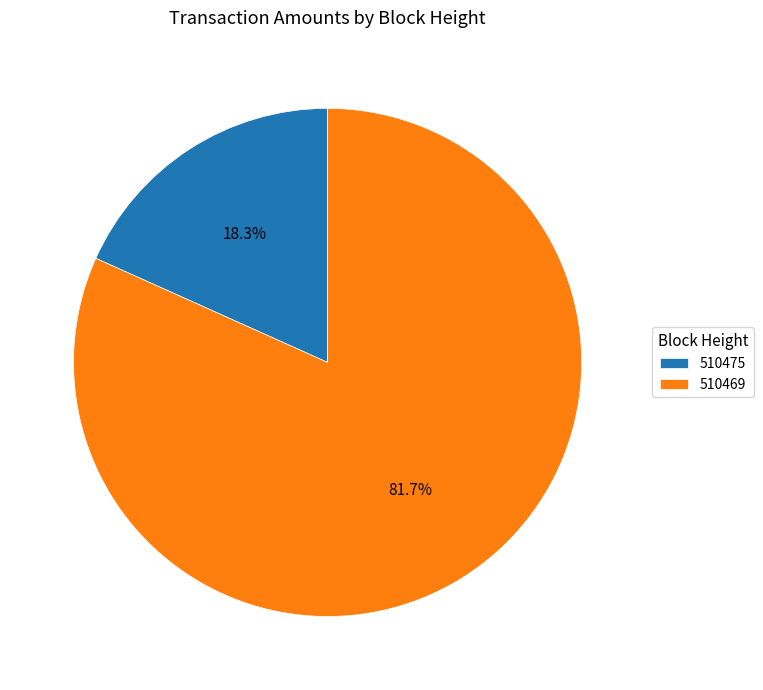

To the nearest percent, what is the difference between the 510475 and 510469 slice percentages?

63%